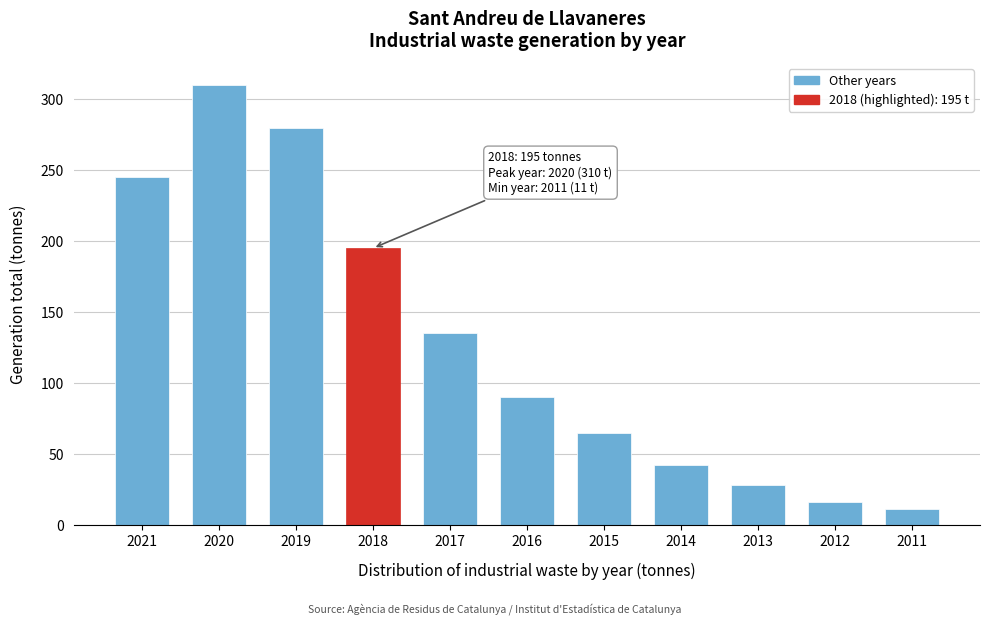

Reading left to right, what are all the values shown in this chart?

245	310	280	195	135	90	65	42	28	16	11